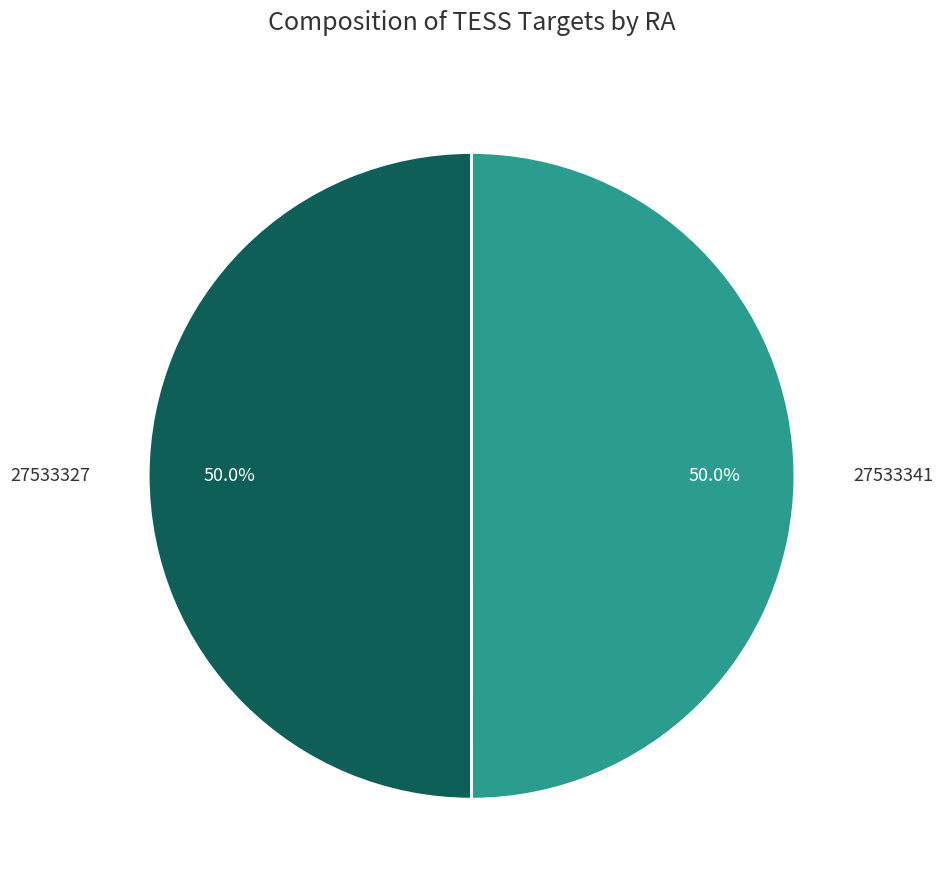

Approximately how many times larger is the value at 27533327 compared to 27533341?

1.0